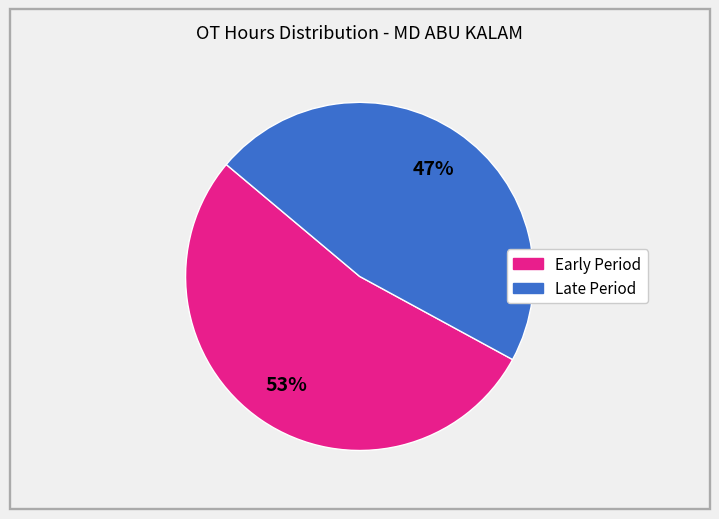

To the nearest percent, what is the average slice percentage?

50%